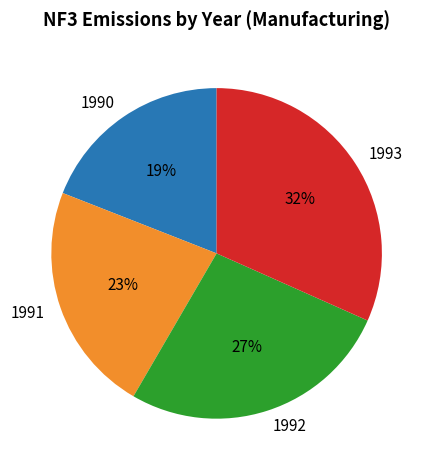

Which slice is the smallest?

1990